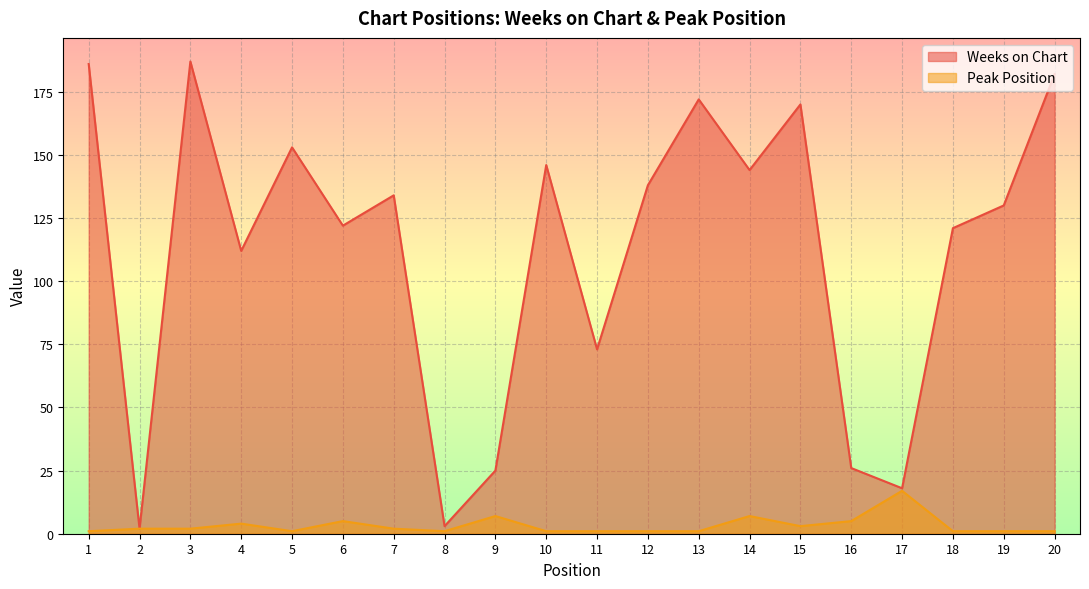

Reading right to left, transcribe all the data shown in this chart.

Weeks on Chart: 182	130	121	18	26	170	144	172	138	73	146	25	3	134	122	153	112	187	2	186
Peak Position: 1	1	1	17	5	3	7	1	1	1	1	7	1	2	5	1	4	2	2	1